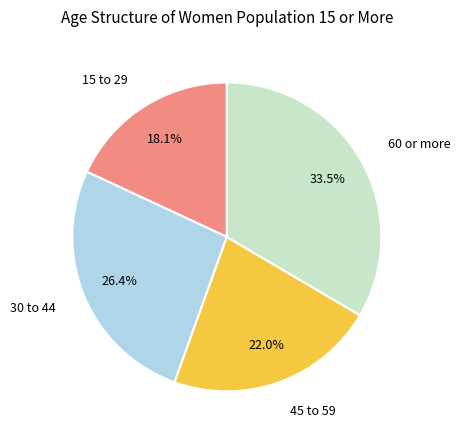

Does any single category account for the majority?

No